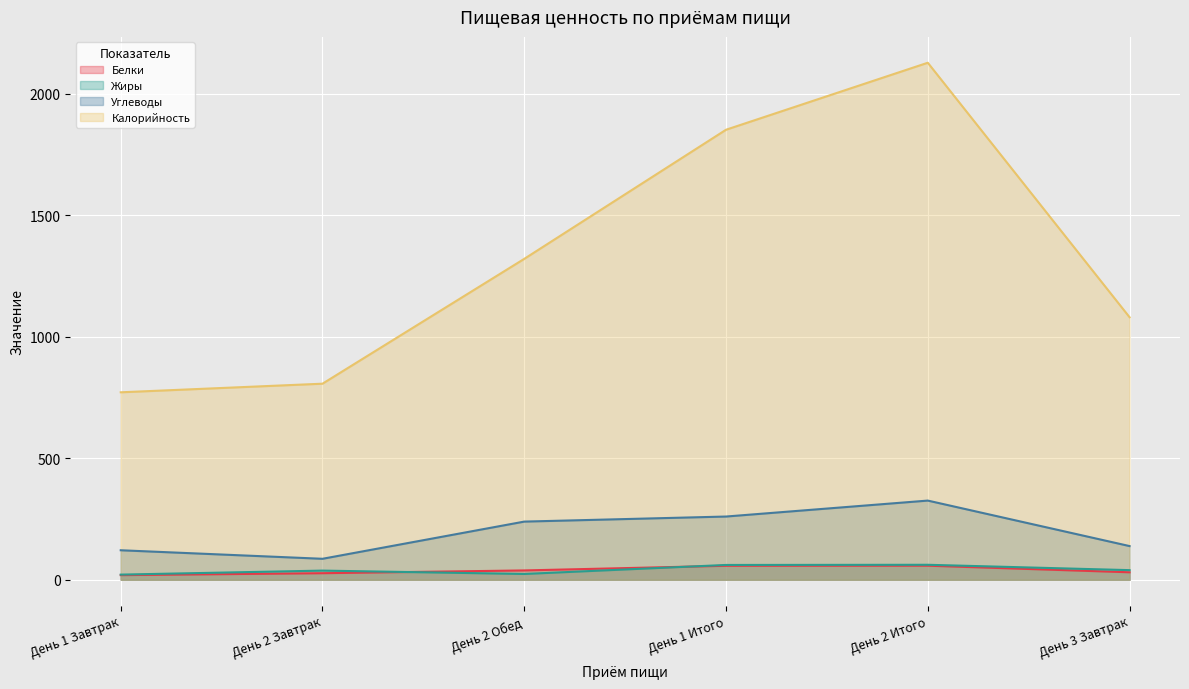

At which category does Калорийность reach its first local peak?

День 2 Итого